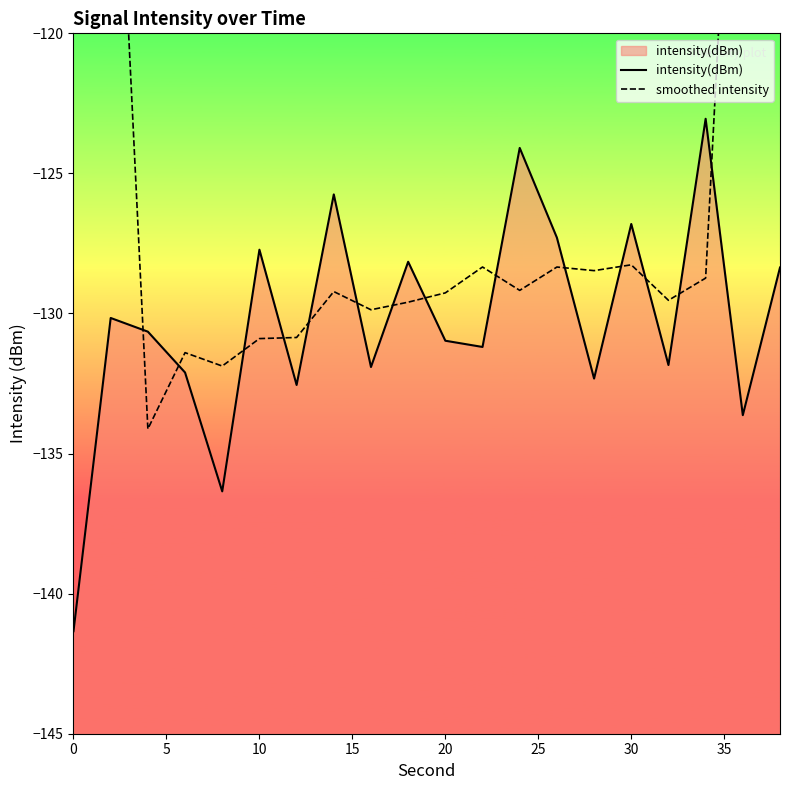

True or false: smoothed intensity has more than 1 points higher than both neighbors.

True